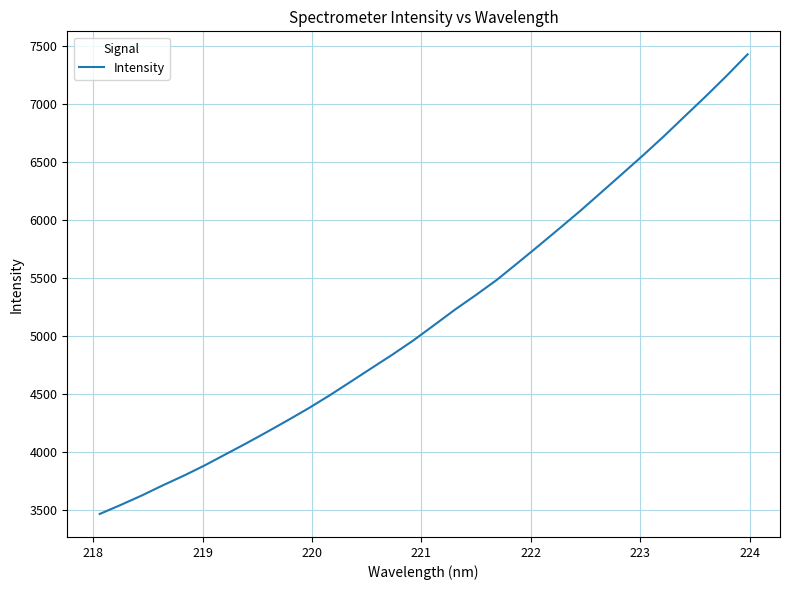

How many lines are shown in the chart?

1